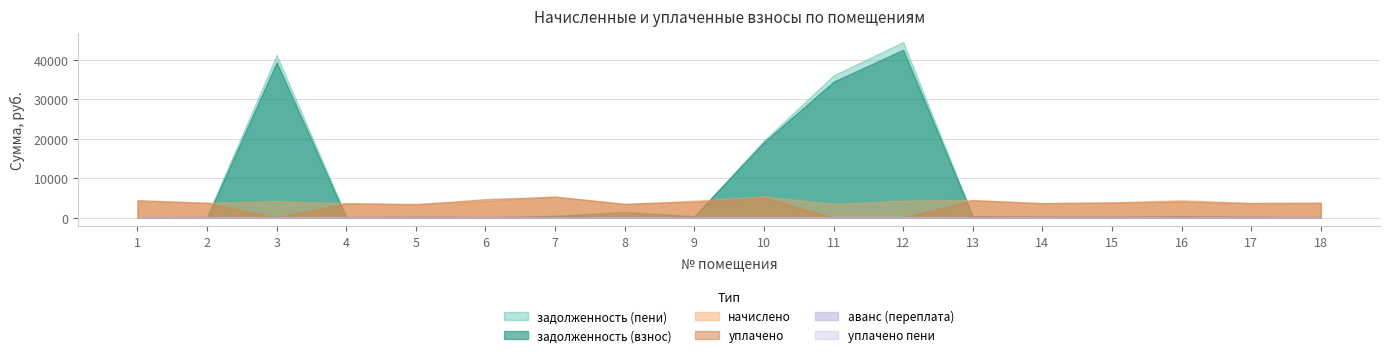

What is the value of the уплачено point at the 5th from the left?

3357.6